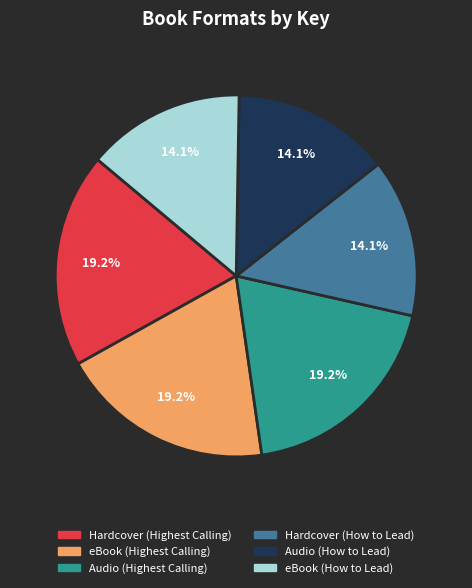

To the nearest percent, what is the combined percentage of Audio (Highest Calling) and Hardcover (Highest Calling)?

38%